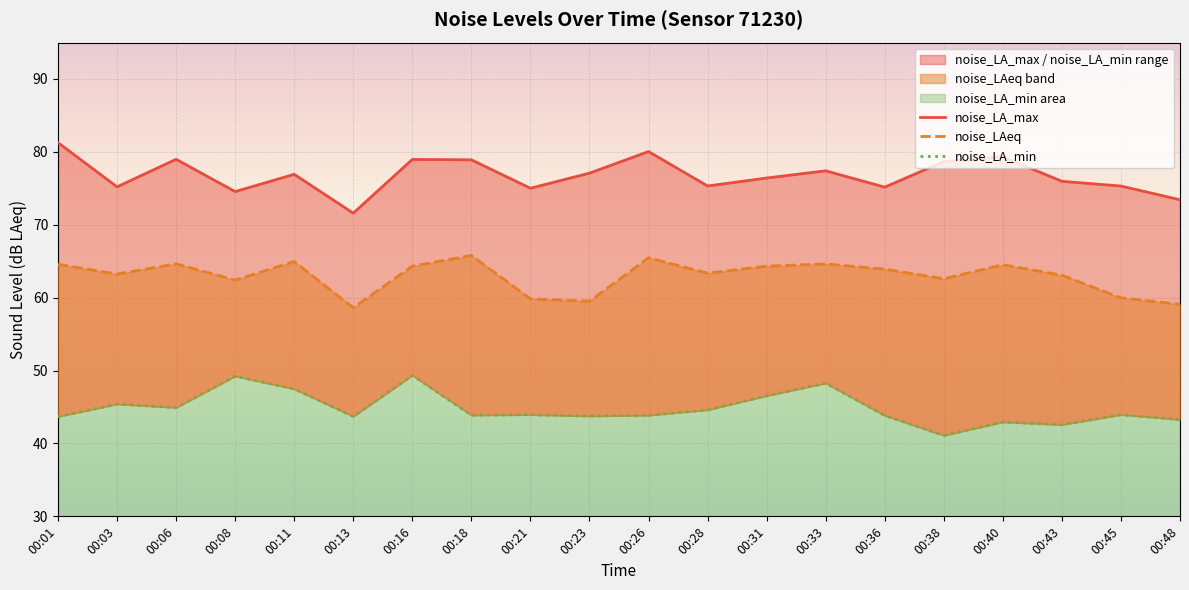

At which category does the chart reach its peak across all series?

00:01